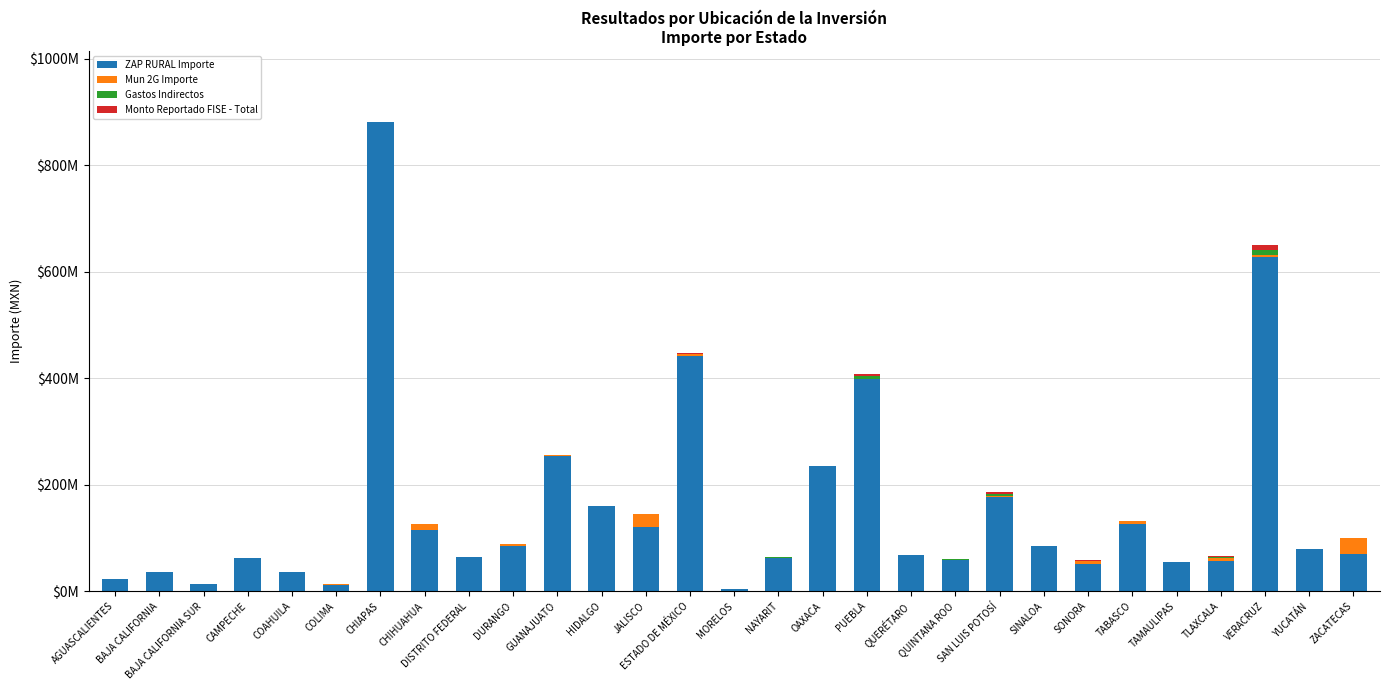

Does the chart contain stacked bars?

Yes